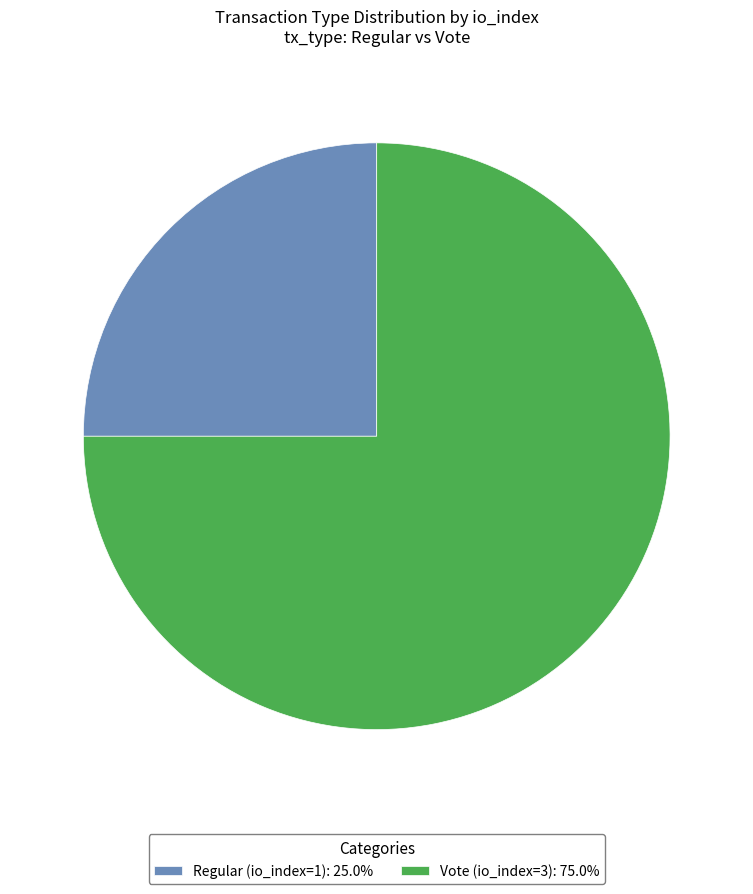

What is the largest slice in the pie chart?

Vote (io_index=3)